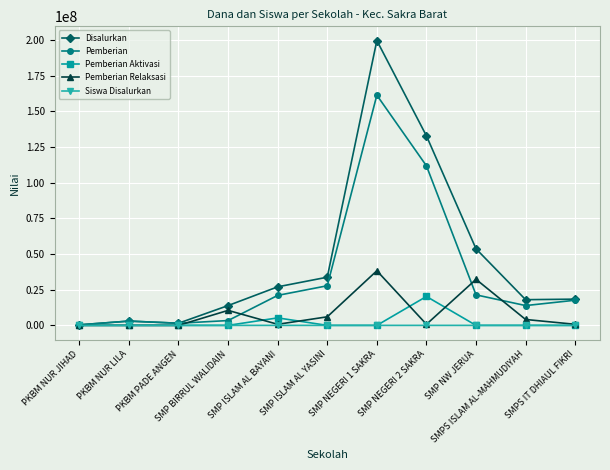

What is the value of the Siswa Disalurkan point at the 2nd from the left?

4